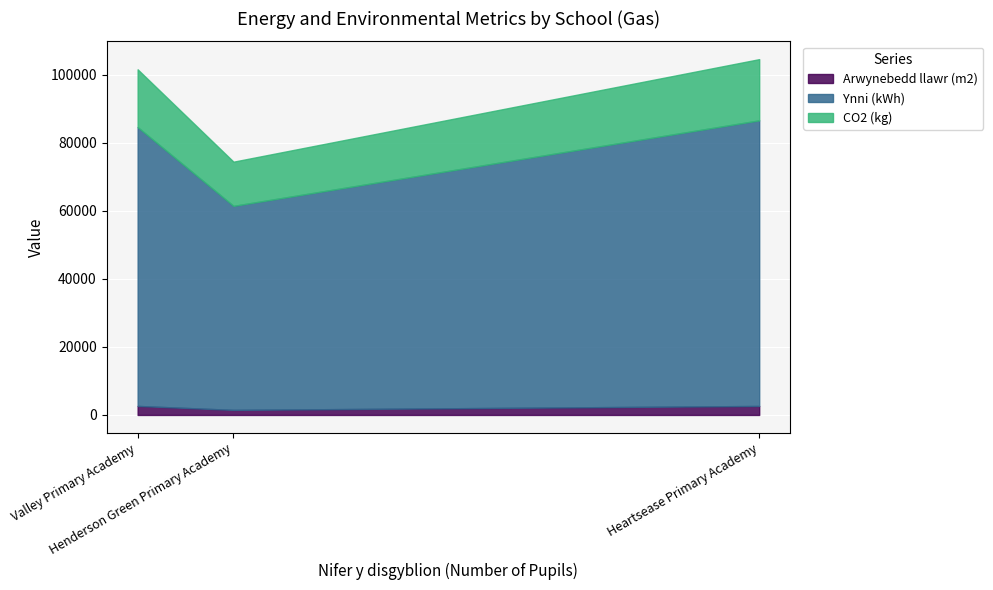

Which series has the largest range (max minus min)?

Ynni (kWh)